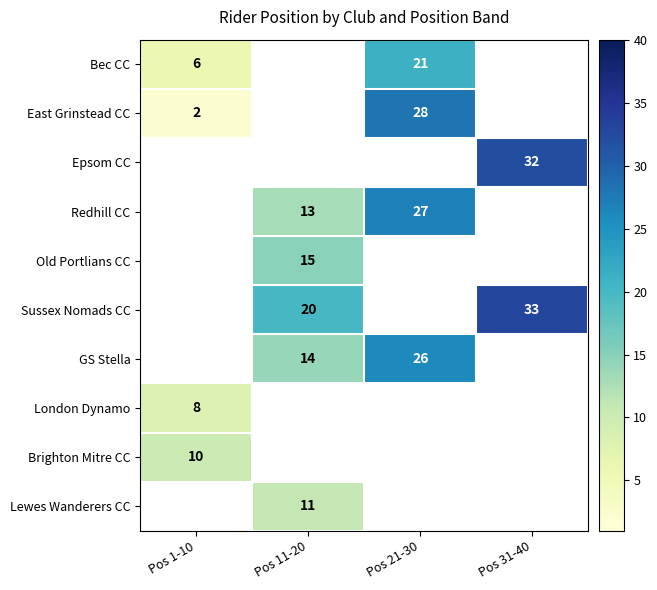

At how many categories does at least one series exceed 12?

3